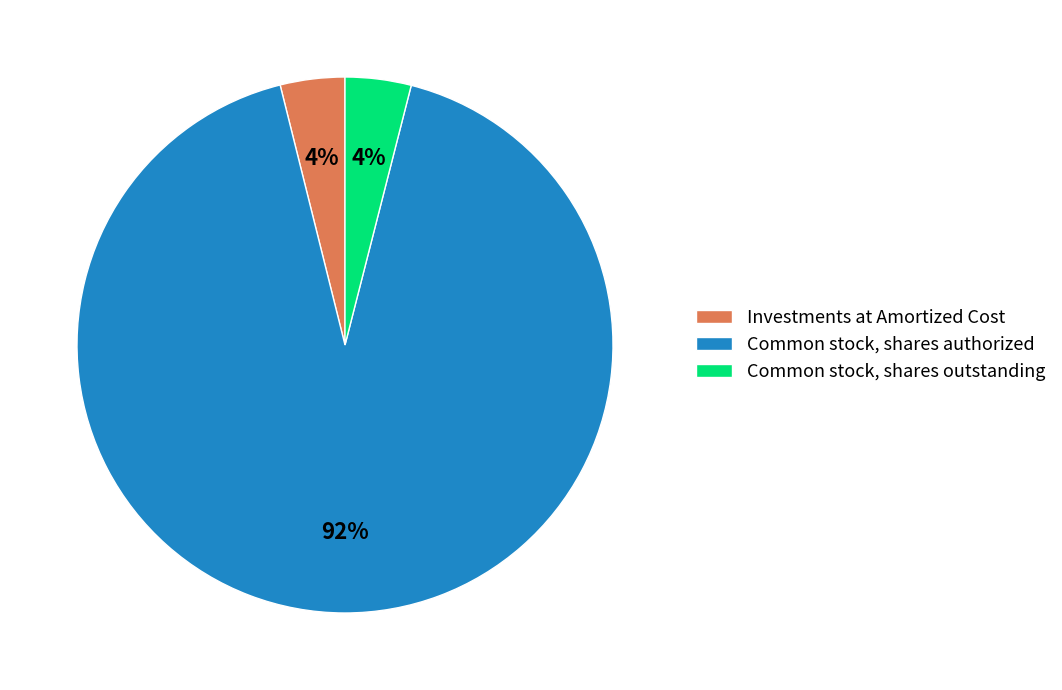

How many slices are in this pie chart?

3